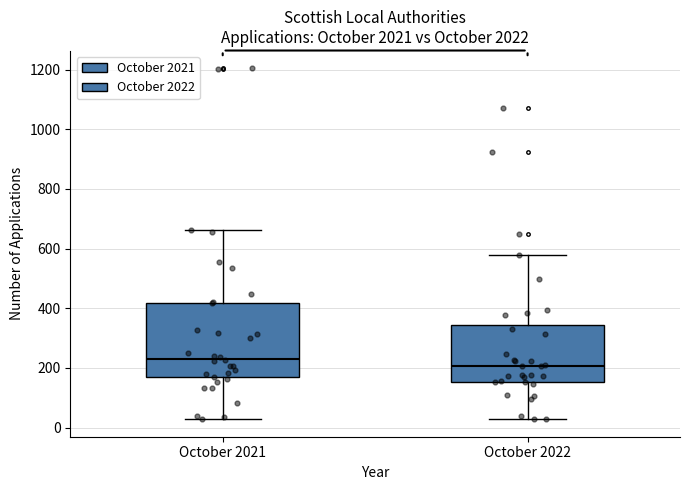

Where does the median line of the box for October 2021 sit on the y-axis? The values are not printed on the chart, so give them approximately, as read against the axis.

240